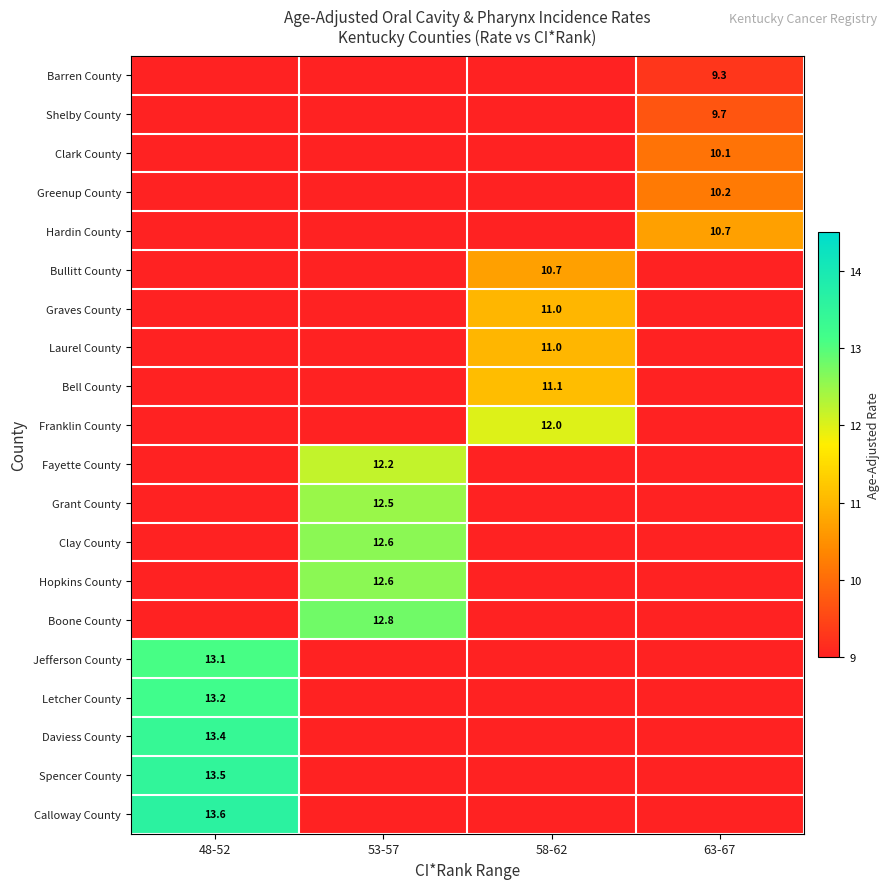

True or false: Graves County has a value of 11.0 at 58-62.

True